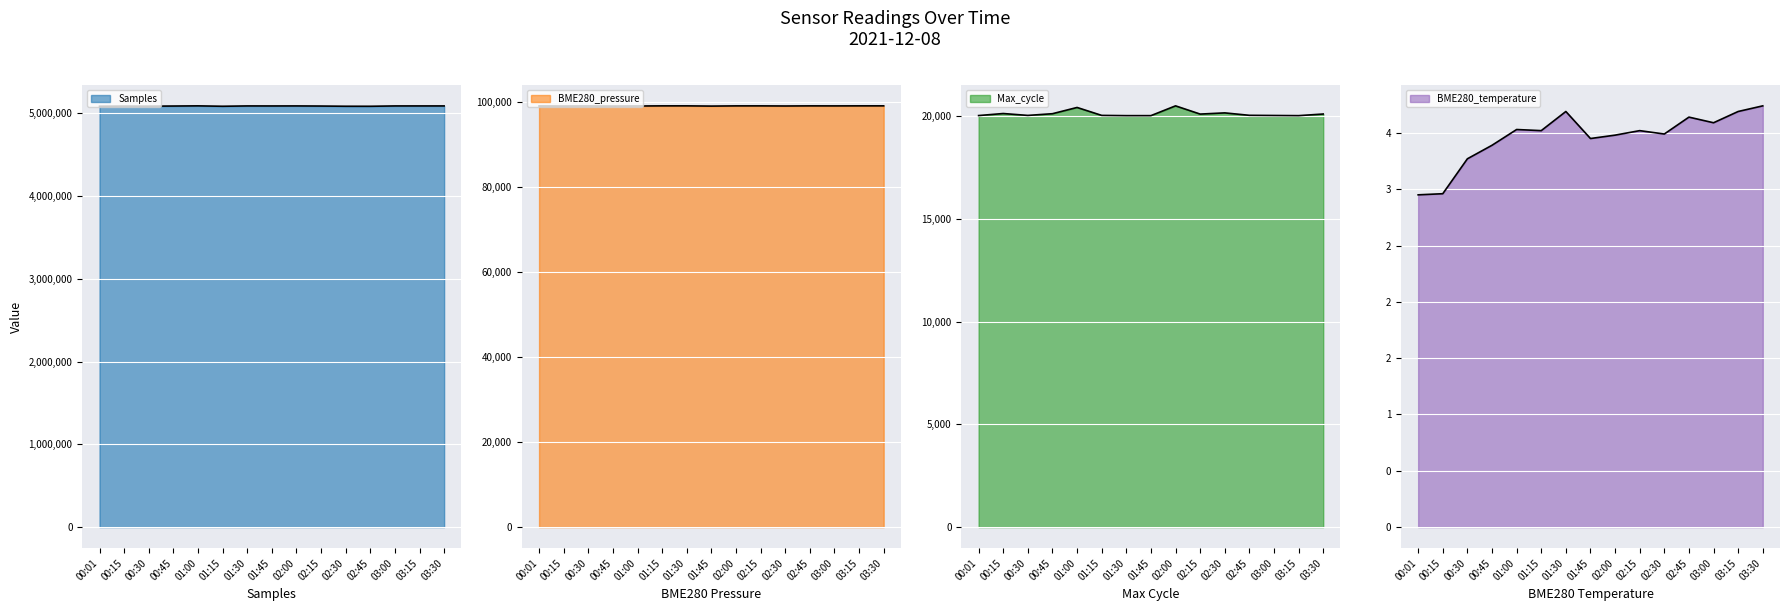

At which category does the chart reach its peak across all series?

01:00